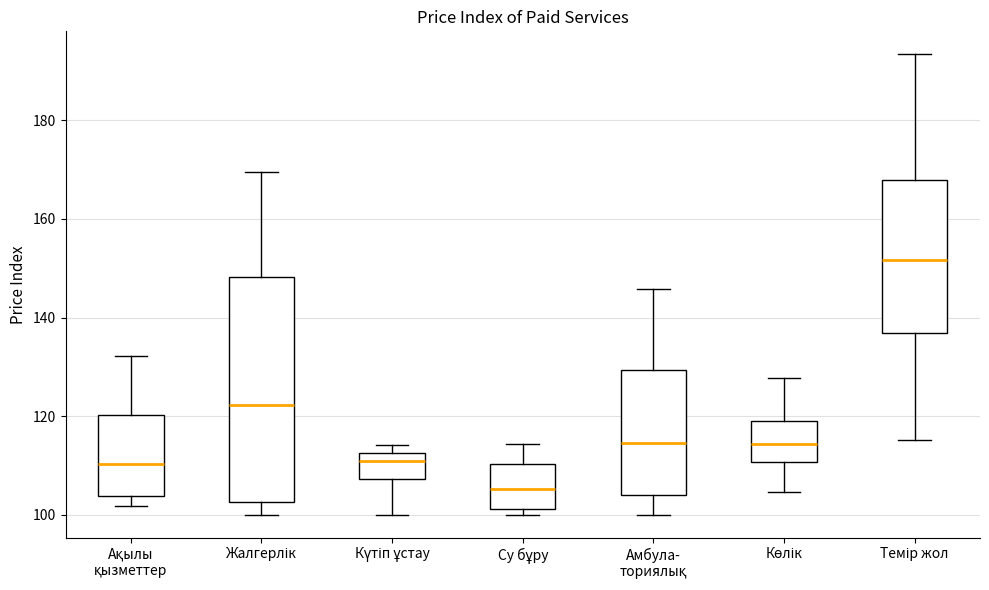

Which box is the tallest, from its lower edge to its upper edge?

Жалгерлік